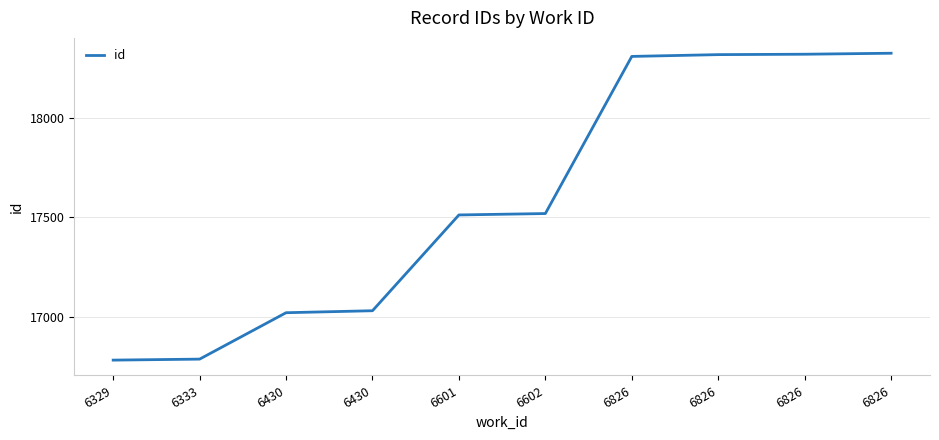

Where is the data nearest to the value 17553?

6602